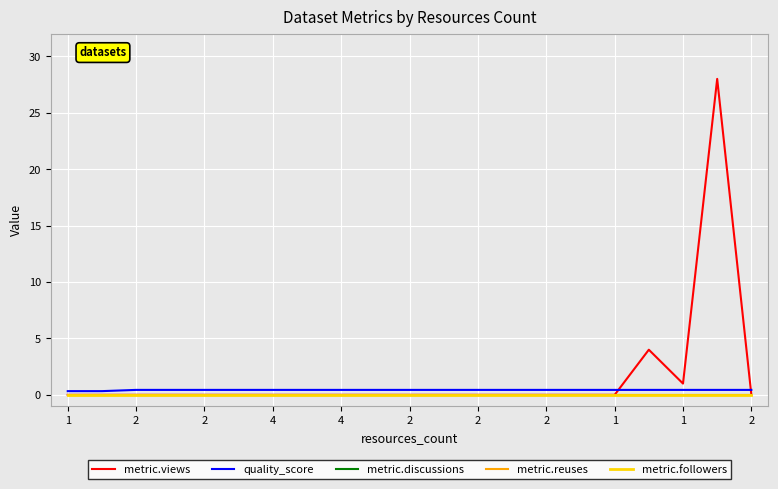

Which series has the largest total across all categories?

metric.views